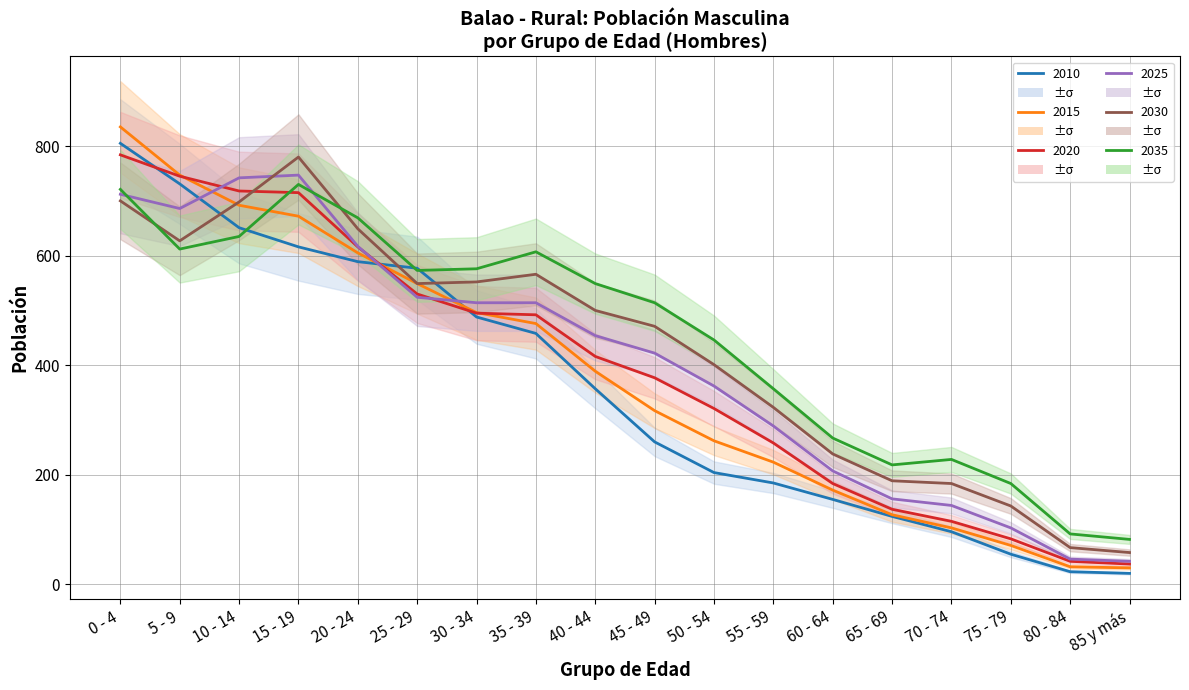

What is the label of the 16th point from the right?

10 - 14